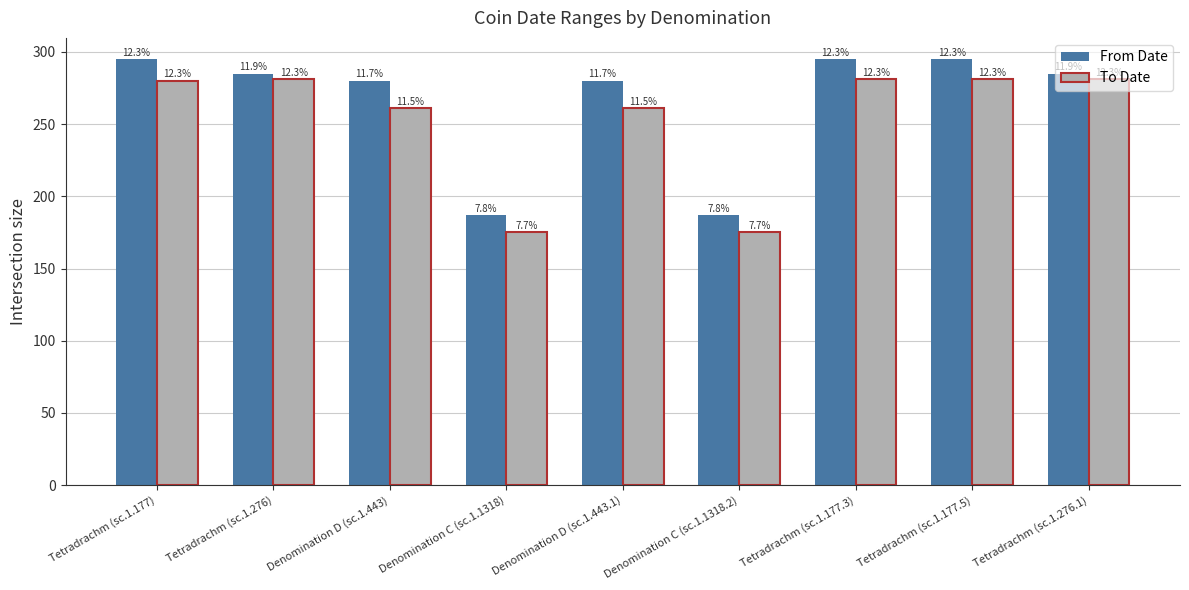

How many groups of bars are there?

9